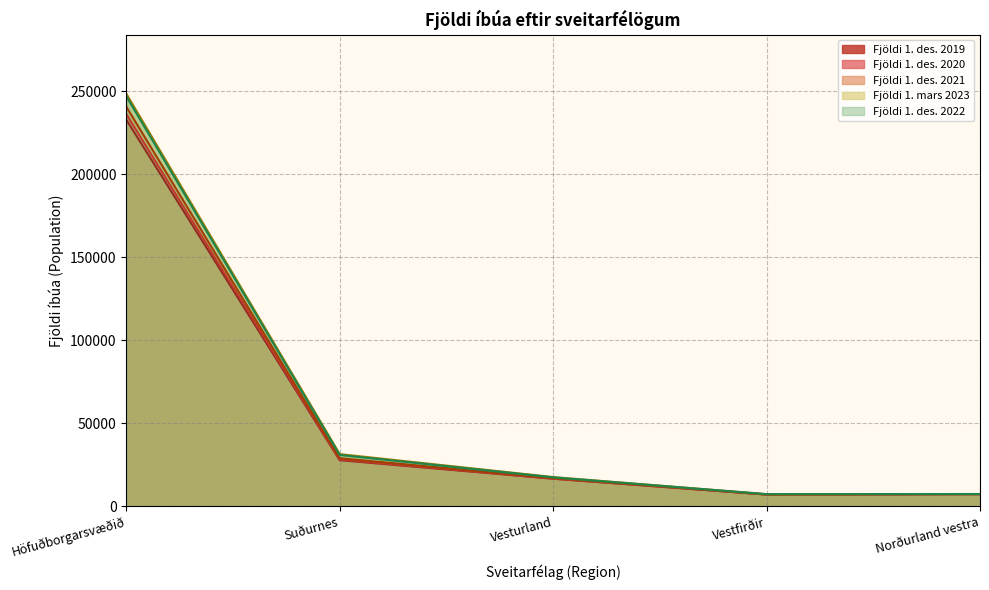

What is the label of the 1st point from the left?

Höfuðborgarsvæðið